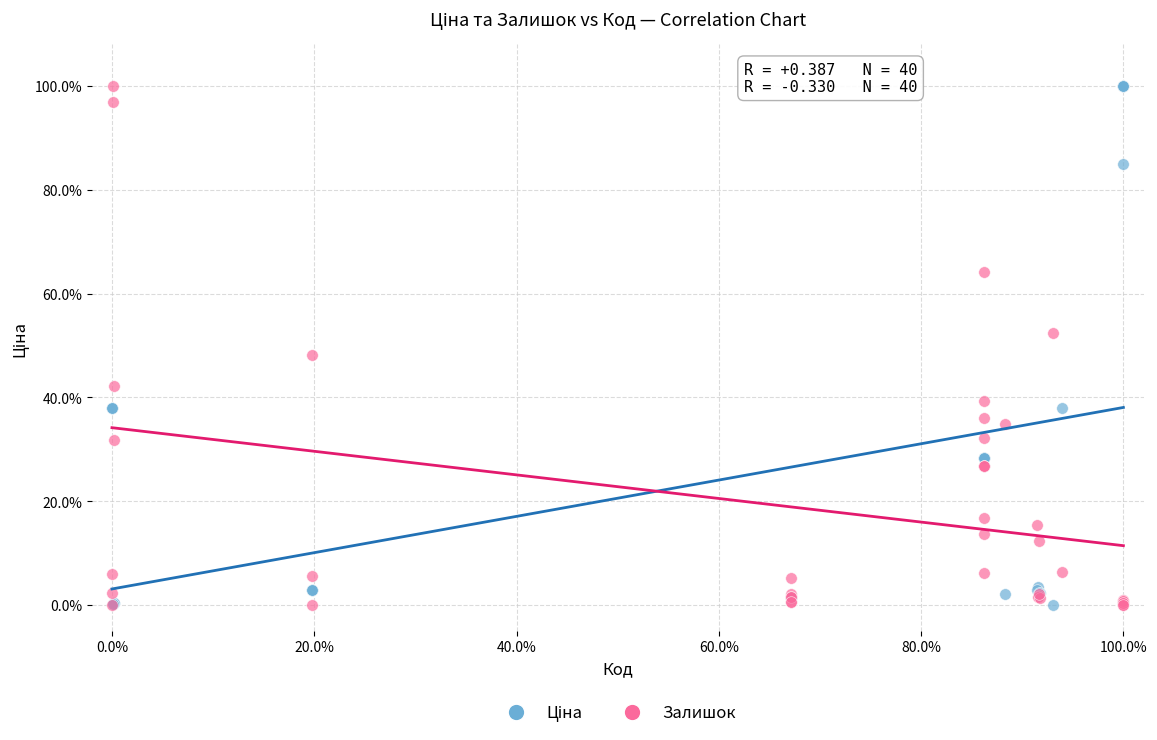

What is the X range (max minus min) for the scatter plot?

100.0